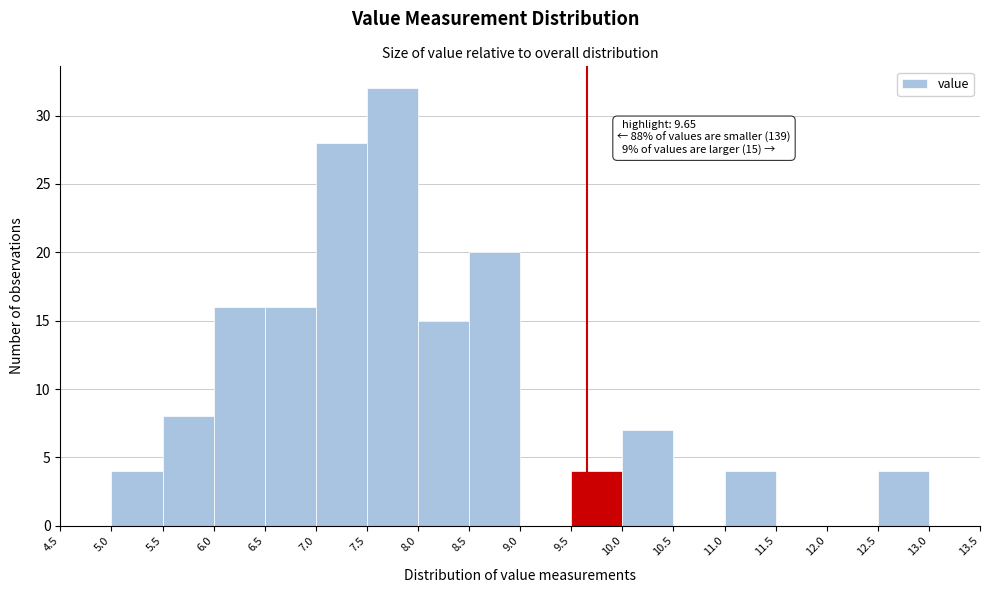

Which range on the x-axis has the tallest bar?

7.5 to 8.0